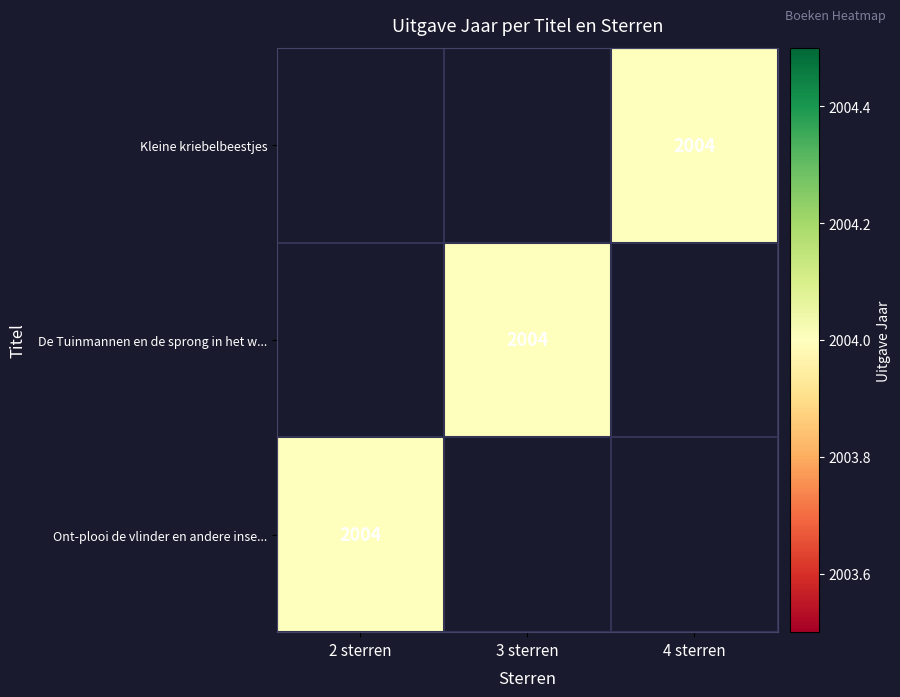

Count the number of data series in this chart.

3